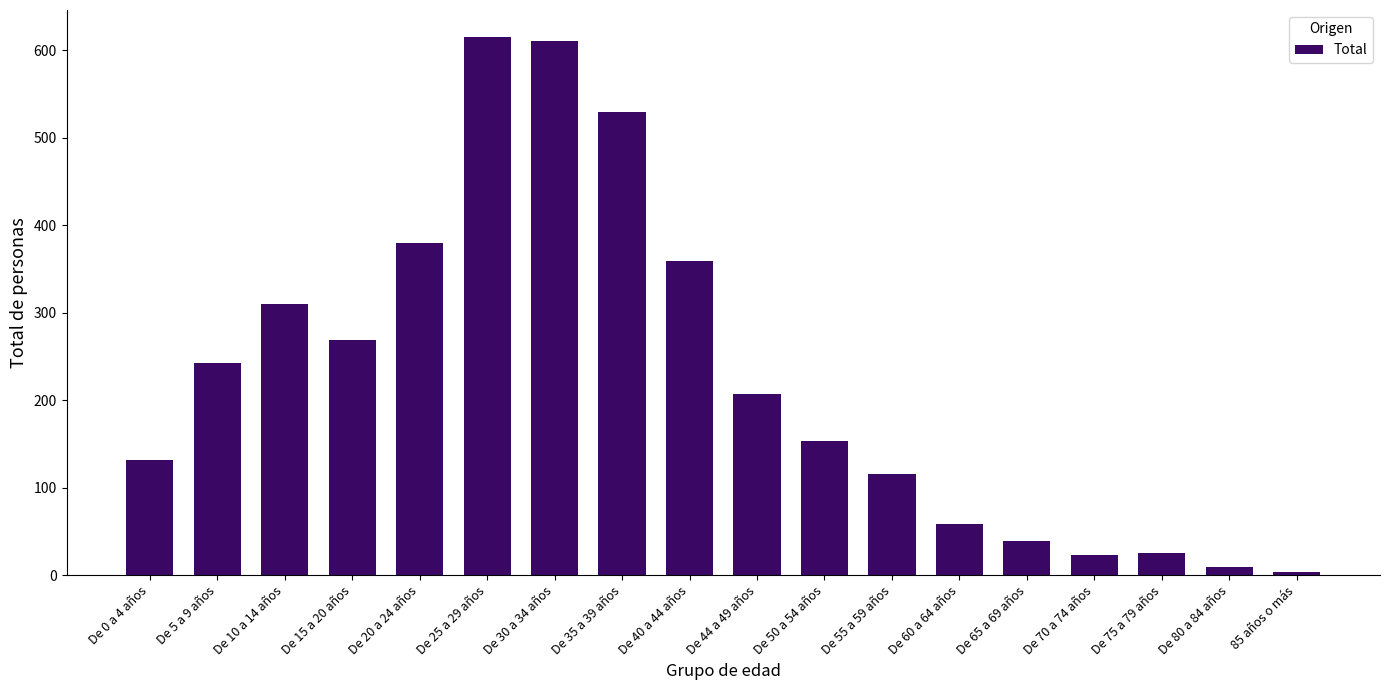

The chart shows a value of 153 at De 50 a 54 años. True or false?

True